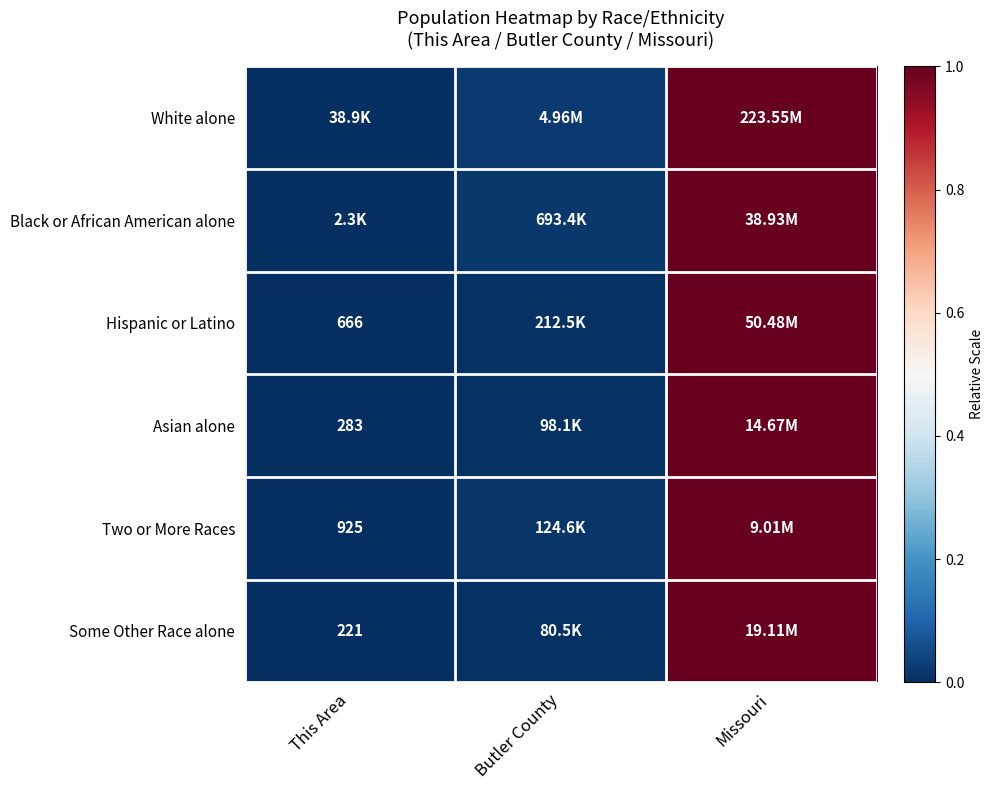

The Some Other Race alone series shows 0.0 at Butler County. True or false?

True